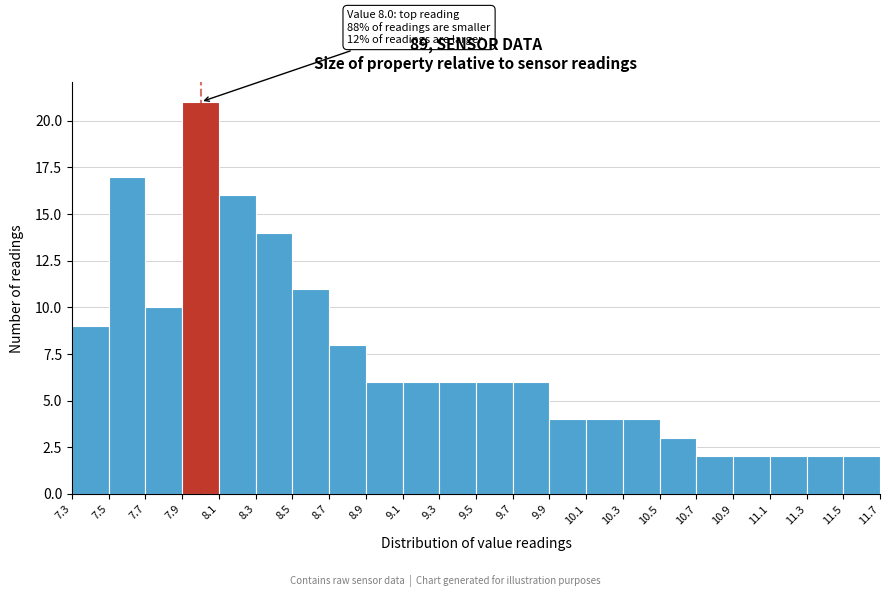

Over which range of the x-axis is the bar tallest?

7.9 to 8.1